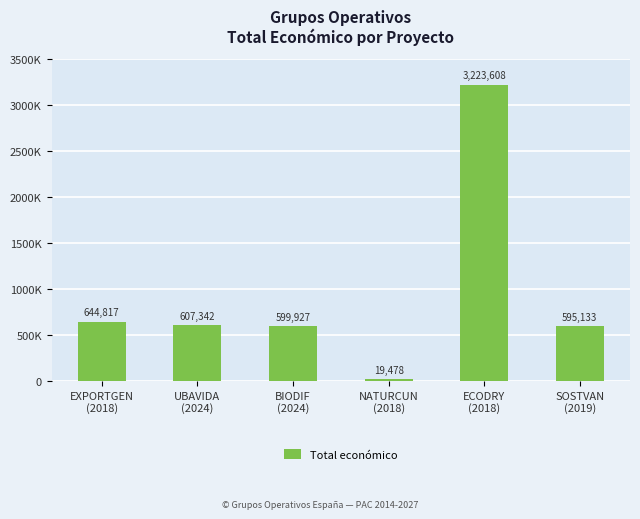

Does the chart contain any negative values?

No